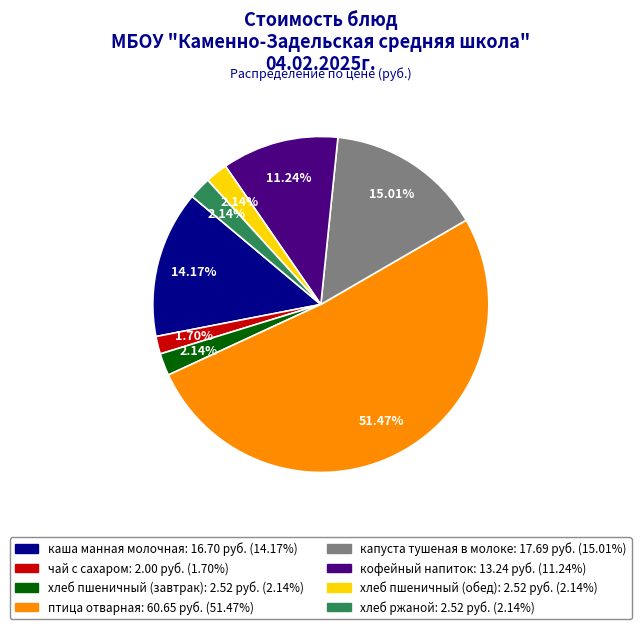

Is it true that кофейный напиток is 4% of the pie?

False